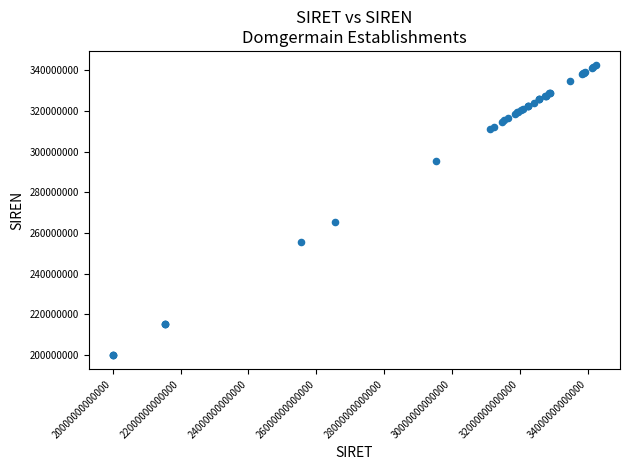

What Y value in the scatter plot is closest to 271239118?

265402313